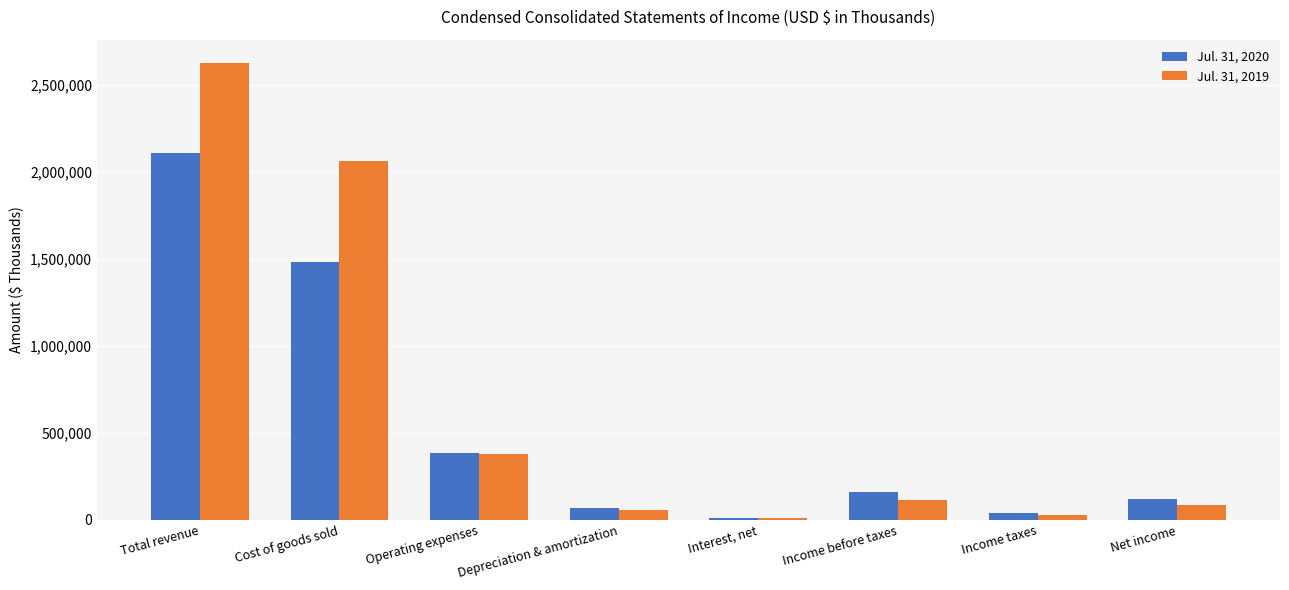

The value of Jul. 31, 2020 at Income before taxes is 158188. True or false?

True